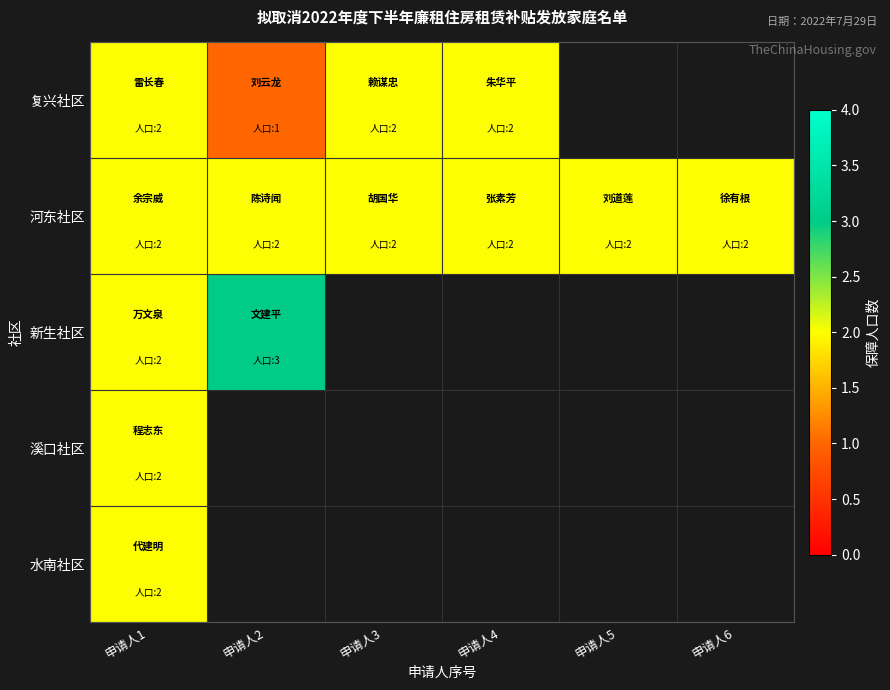

Count the number of data series in this chart.

5